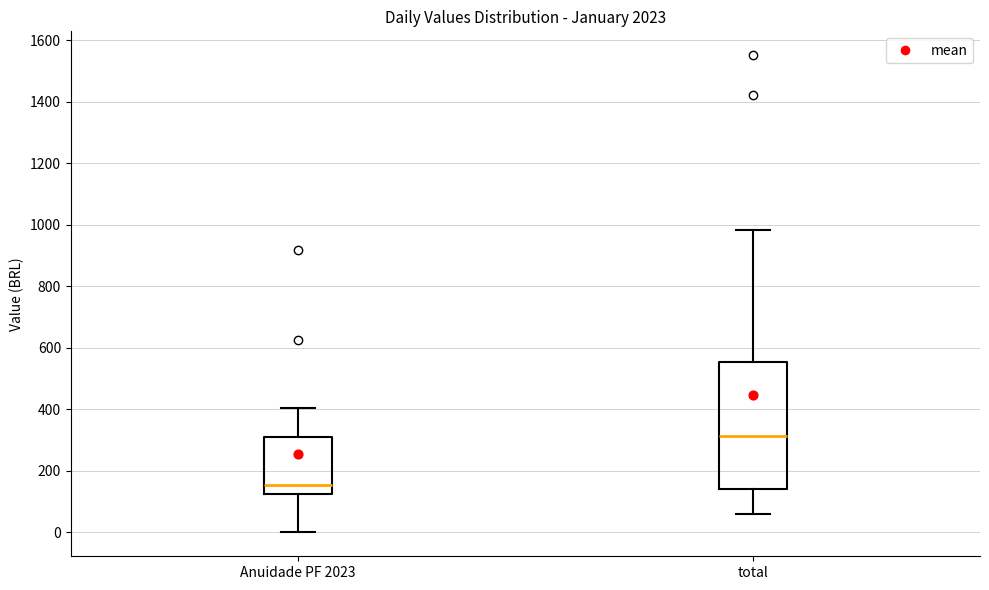

Which box's median line is the lowest?

Anuidade PF 2023